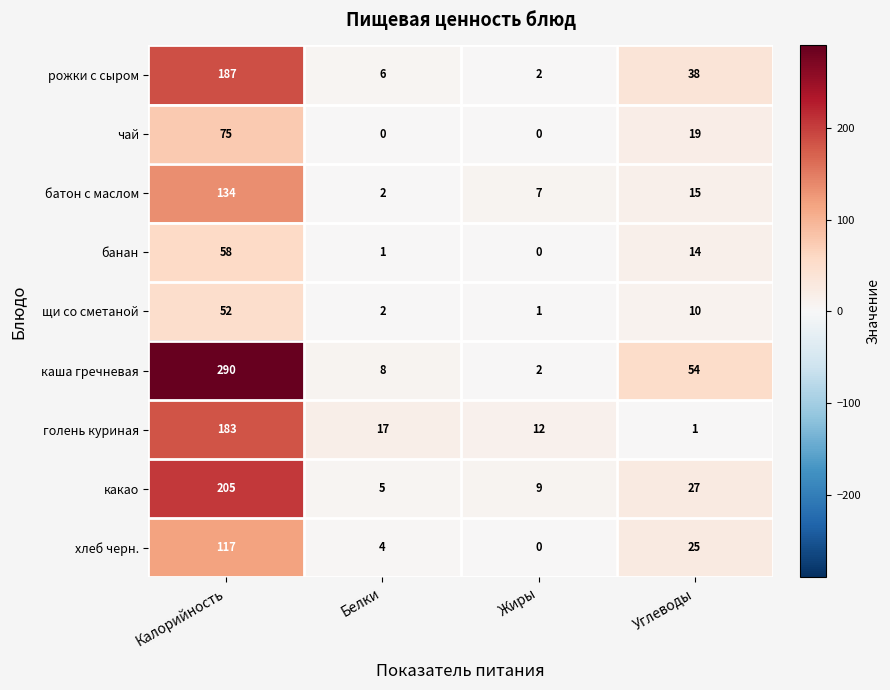

Which series has the largest total across all categories?

каша гречневая